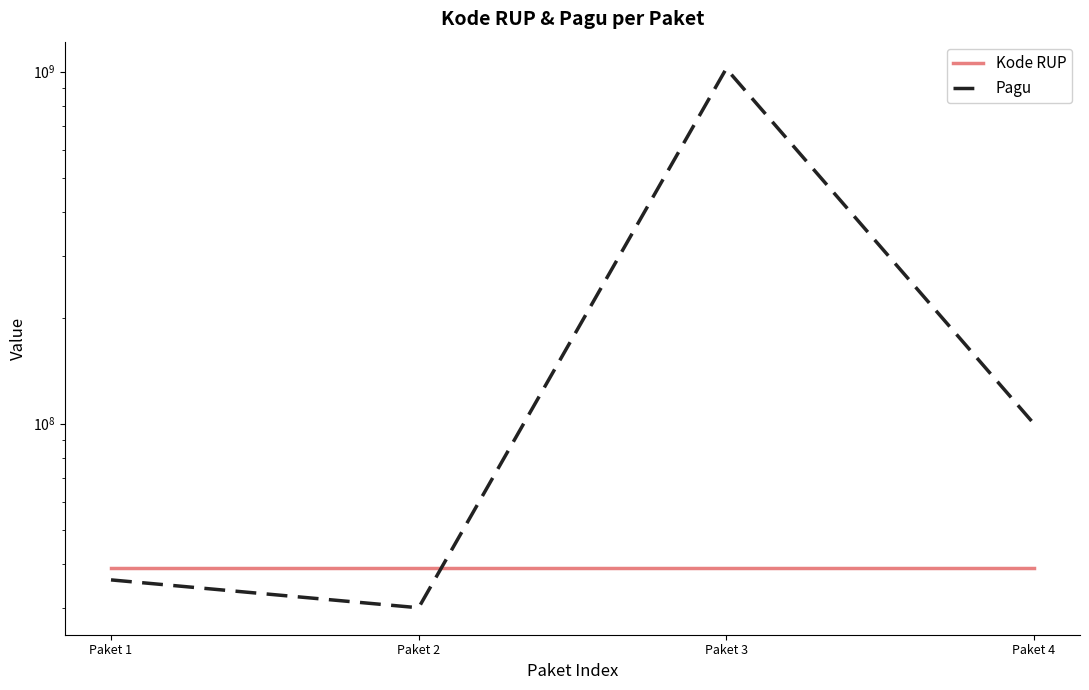

After their last crossing, which series has the higher values: Kode RUP or Pagu?

Pagu